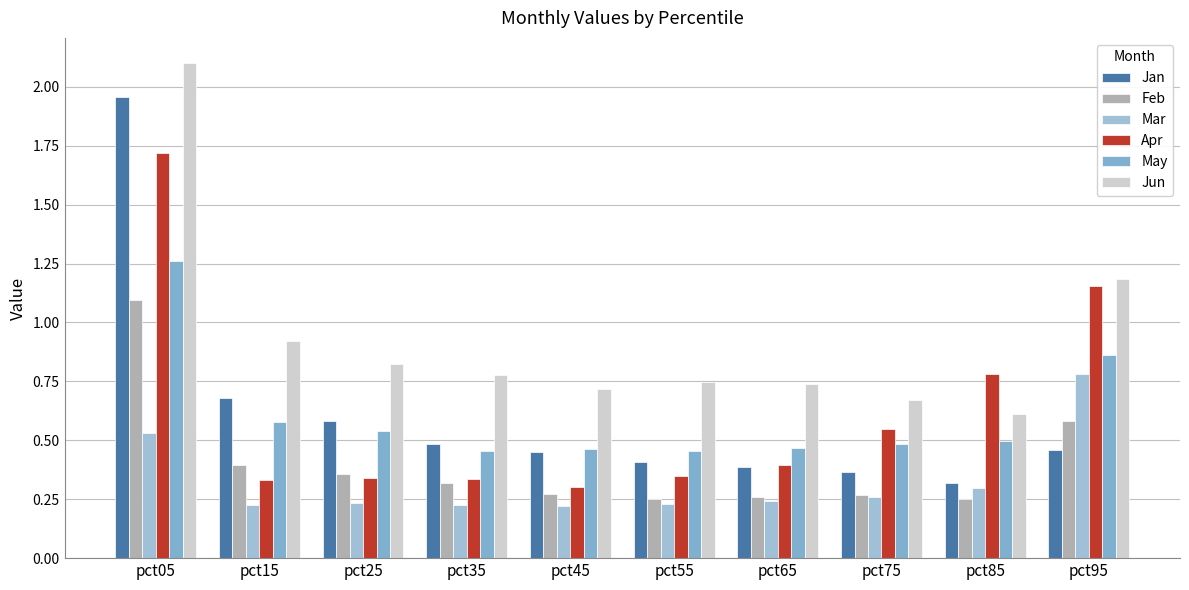

The value of May at pct35 is 0.5. True or false?

True